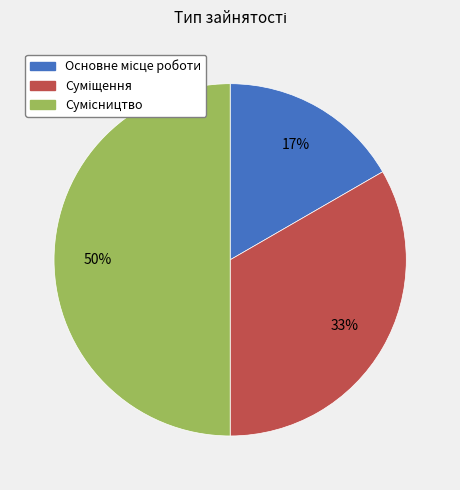

To the nearest percent, what is the average slice percentage?

33%